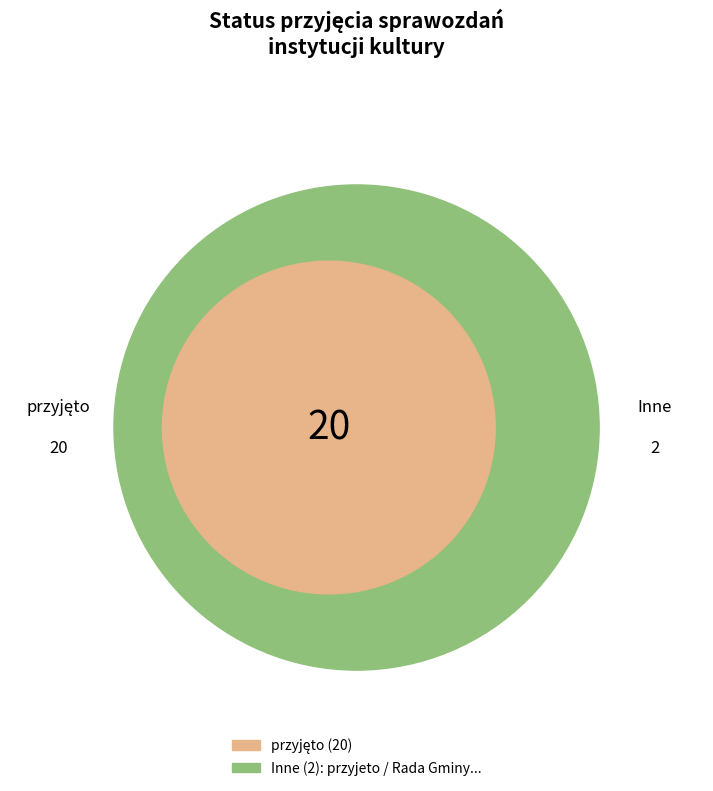

The Rada Gminy nie podjęła uchwały slice represents 14% of the pie. True or false?

False